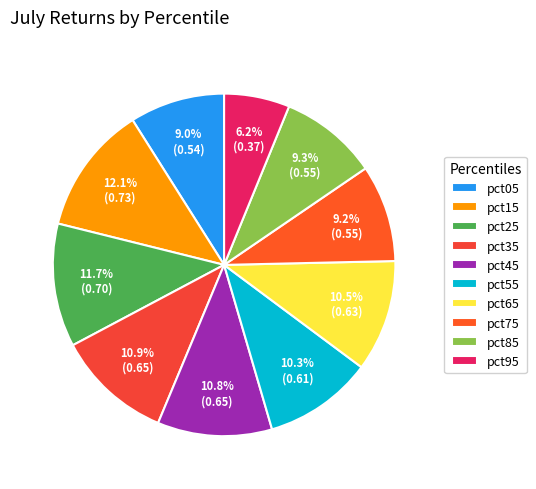

What percentage do pct25 and pct55 together represent?

21.9%